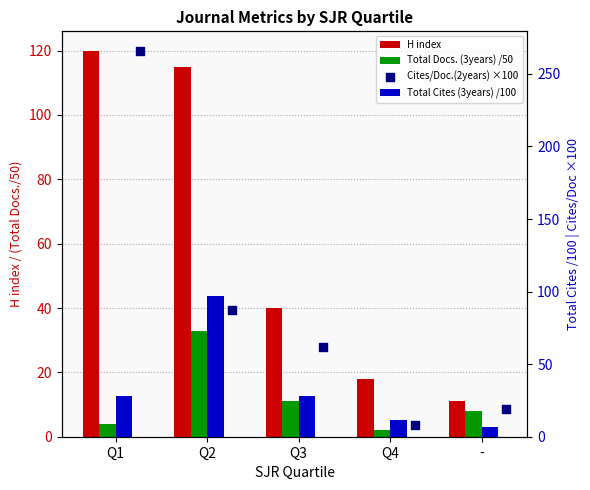

Which series reaches the minimum Y coordinate?

Total Docs. (3years) /50